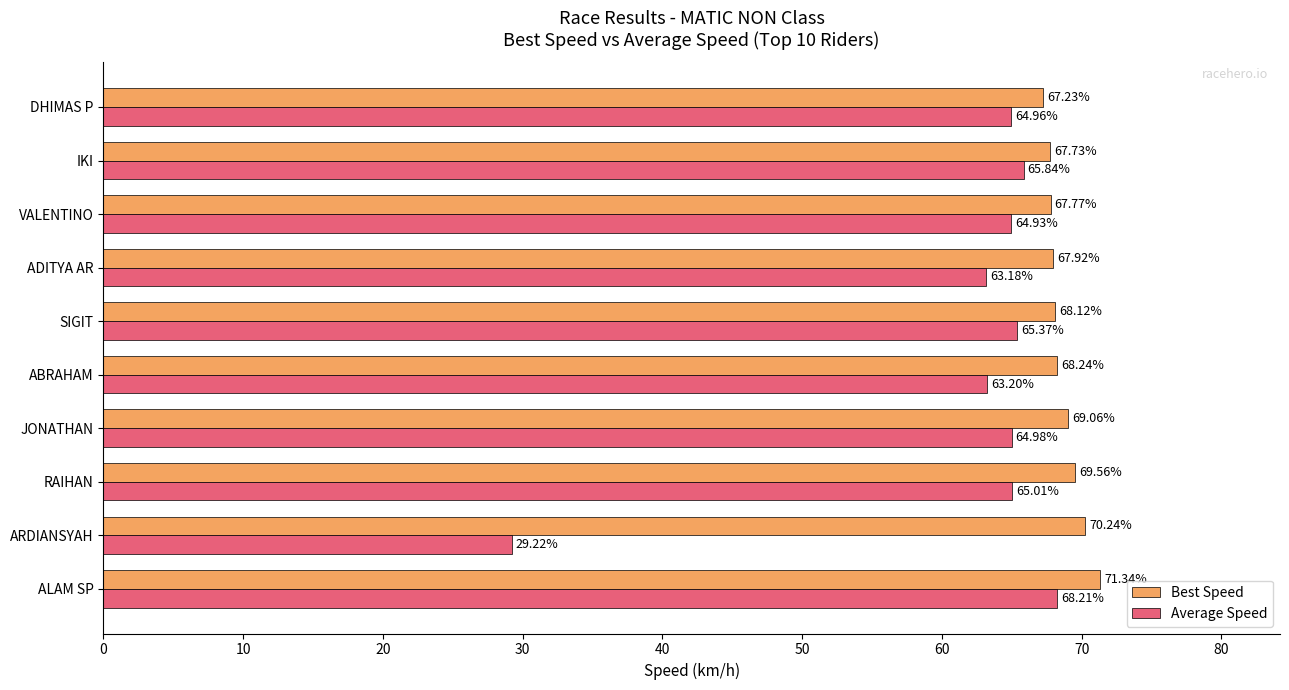

List the series in order of their overall mean, lowest first.

Average Speed, Best Speed